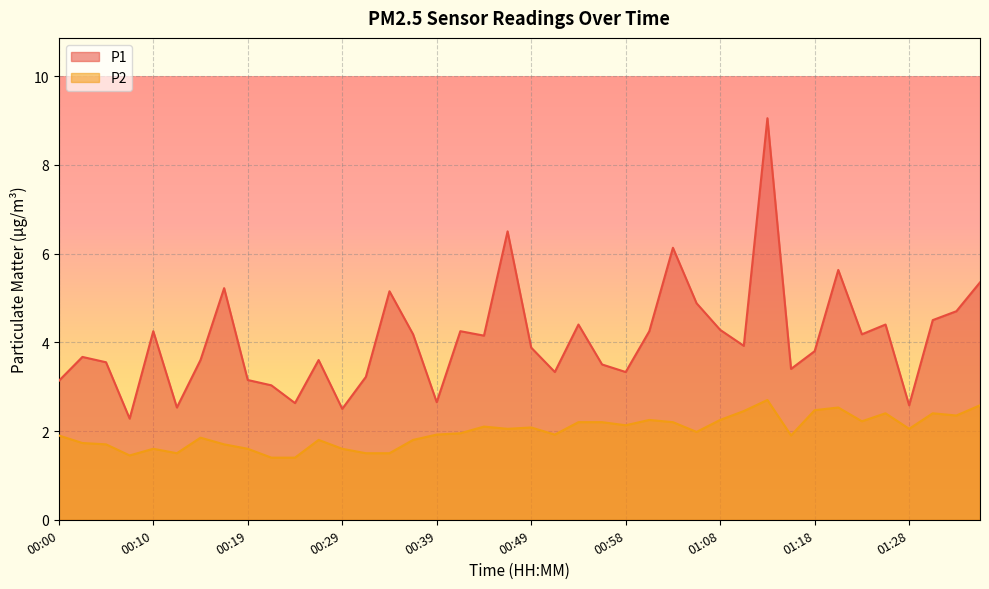

Which series has the largest total across all categories?

P1